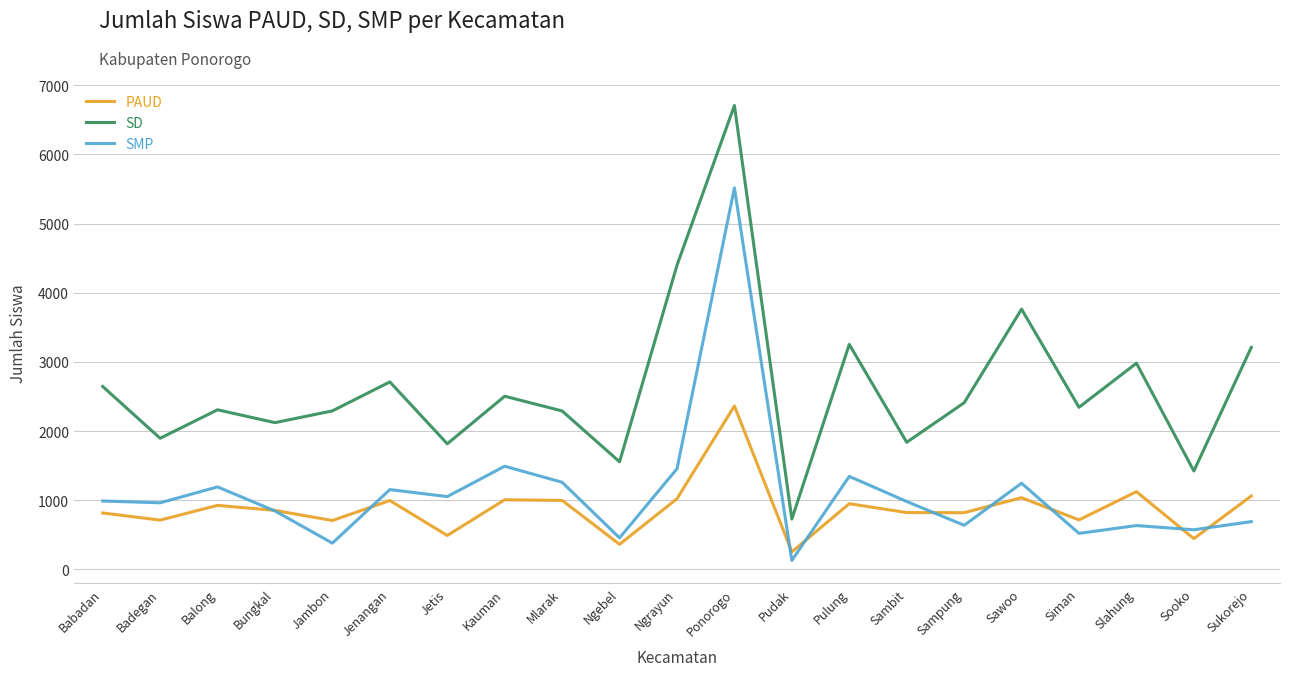

What is the sum of all SD values?

55215